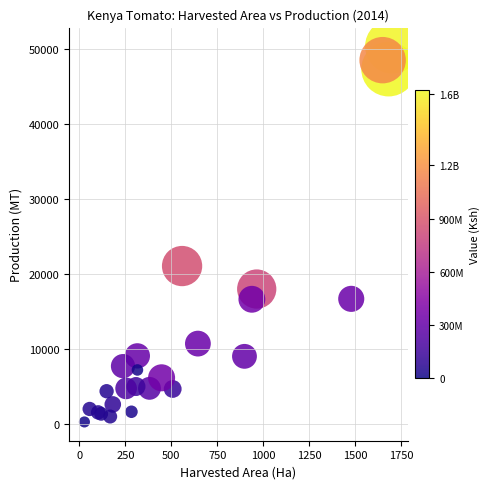

What Y value in the scatter plot is closest to 25349?

21096.0